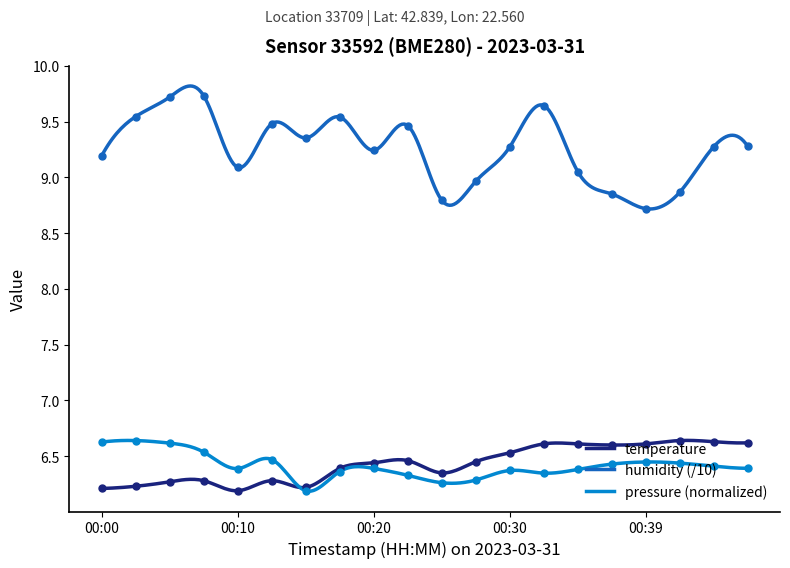

What is the total value across all series at 00:03?

22.4